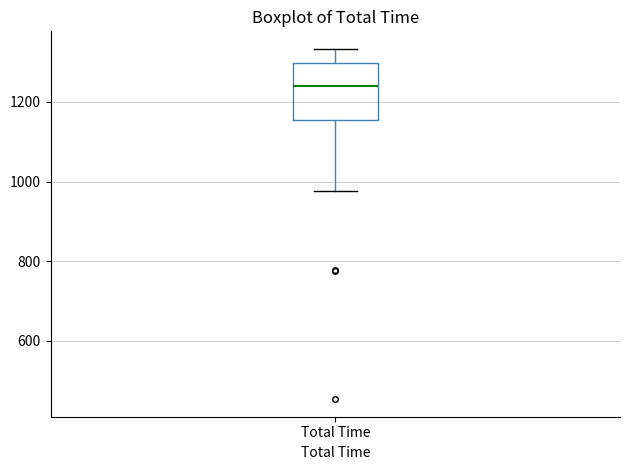

Where does the lower whisker of the box for Total Time end on the y-axis? The values are not printed on the chart, so give them approximately, as read against the axis.

980